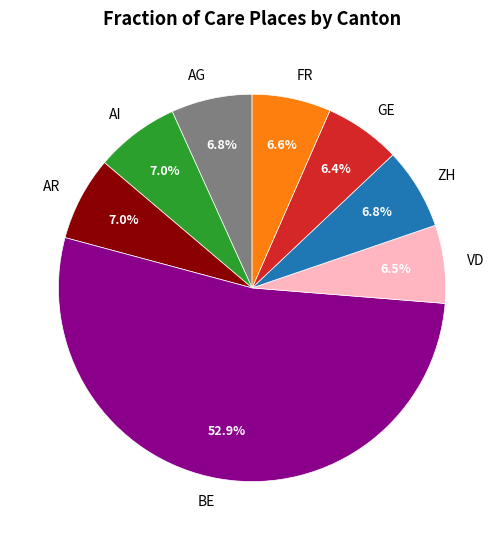

Between BE and AG, which is larger?

BE